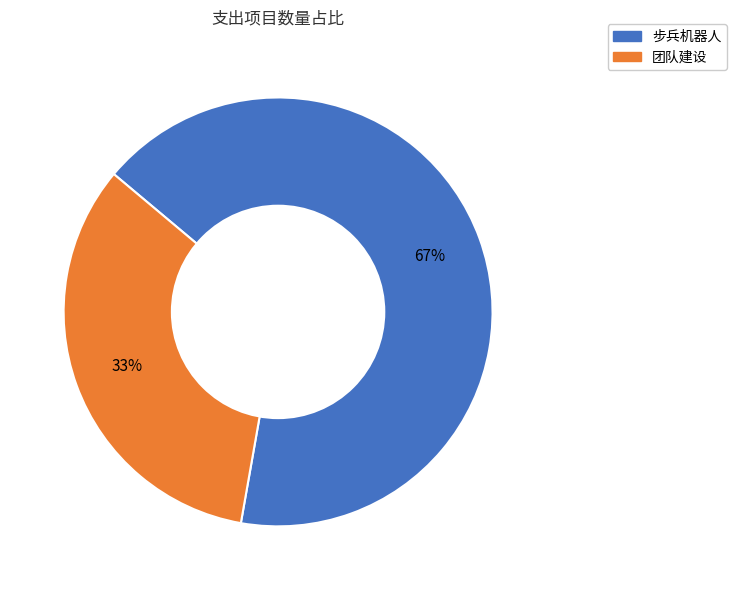

Which has a higher value, 步兵机器人 or 团队建设?

步兵机器人